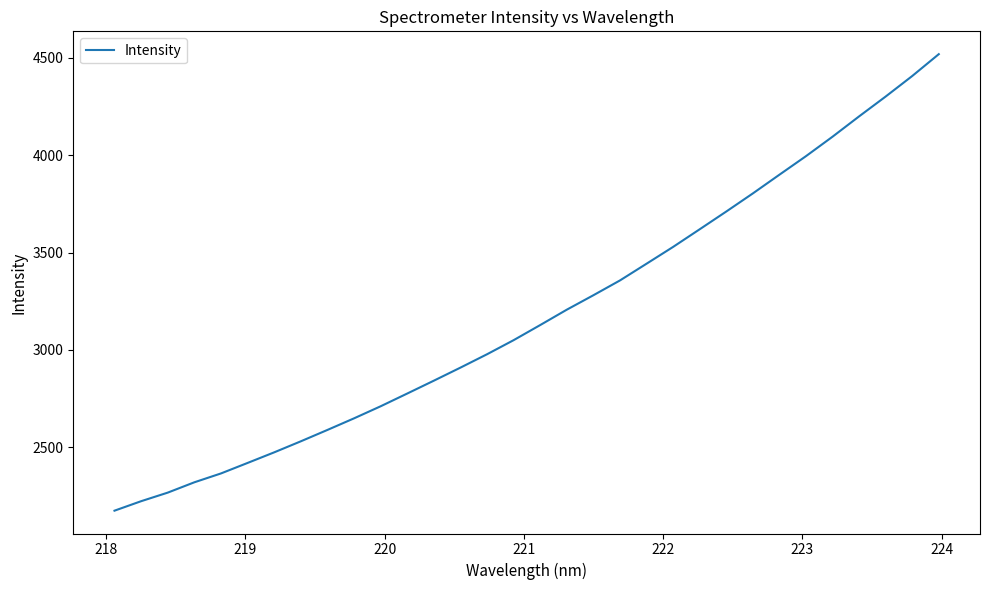

What is the difference between the maximum and minimum values?

2345.3